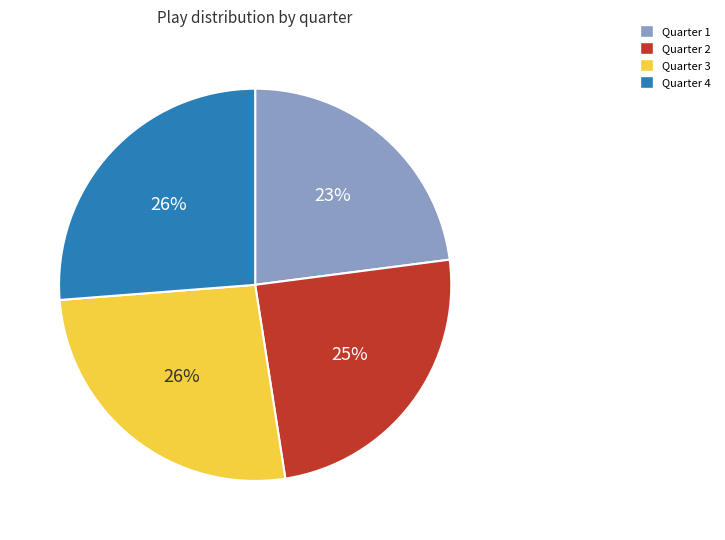

Combined, do Quarter 3 and Quarter 4 account for over 50%?

Yes